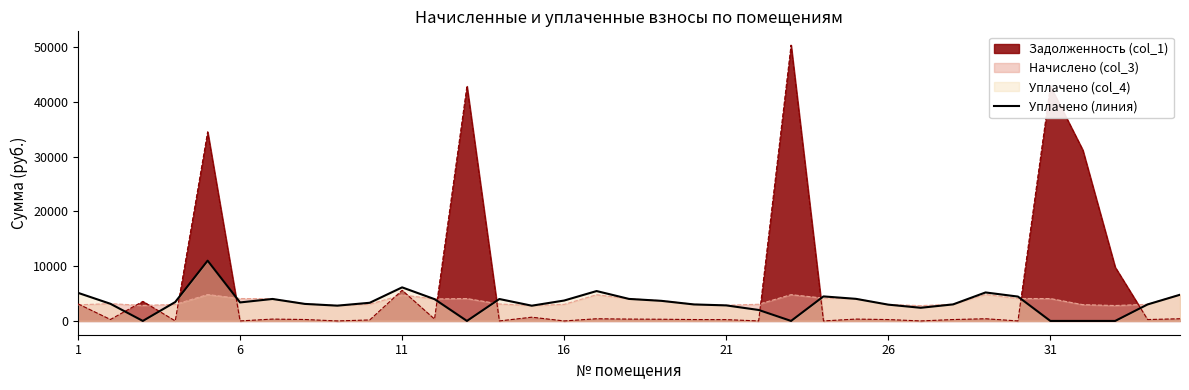

Where does the data first go above 3312?

1